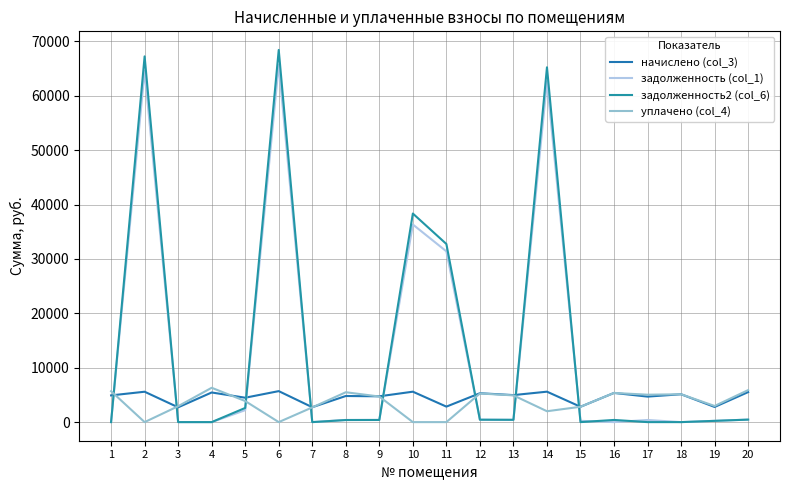

Is this an area chart (filled region under the line)?

No